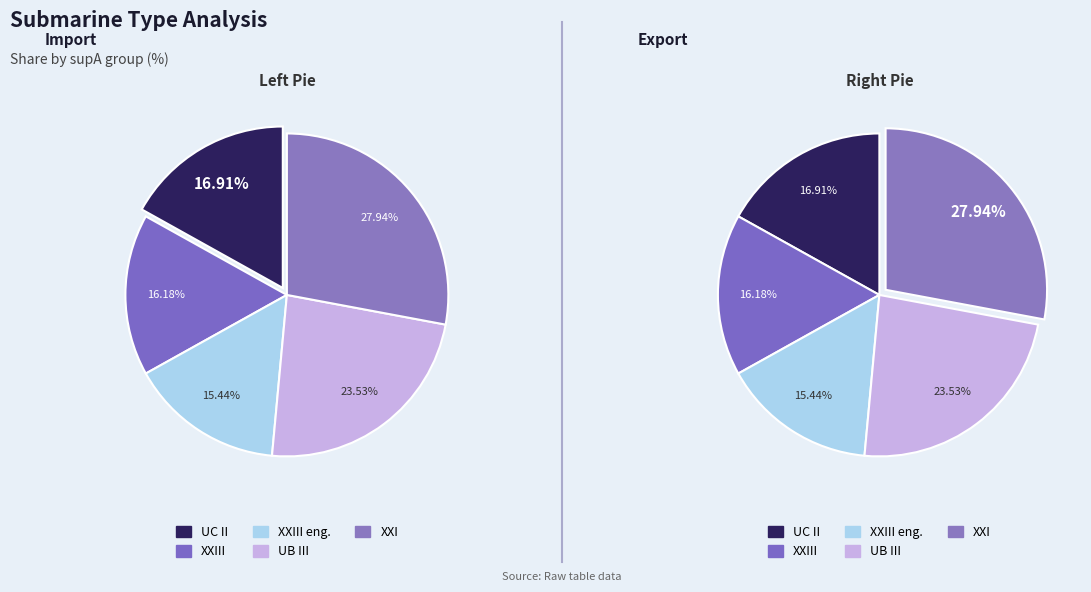

Does UC II (supA=23) account for over 50% of the chart?

No